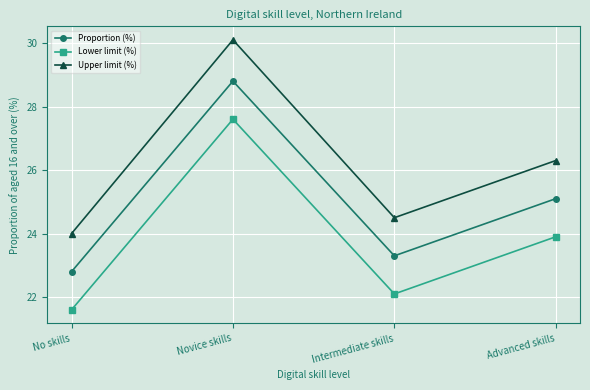

What is the difference between the maximum and minimum values in the Lower limit (%) series?

6.0